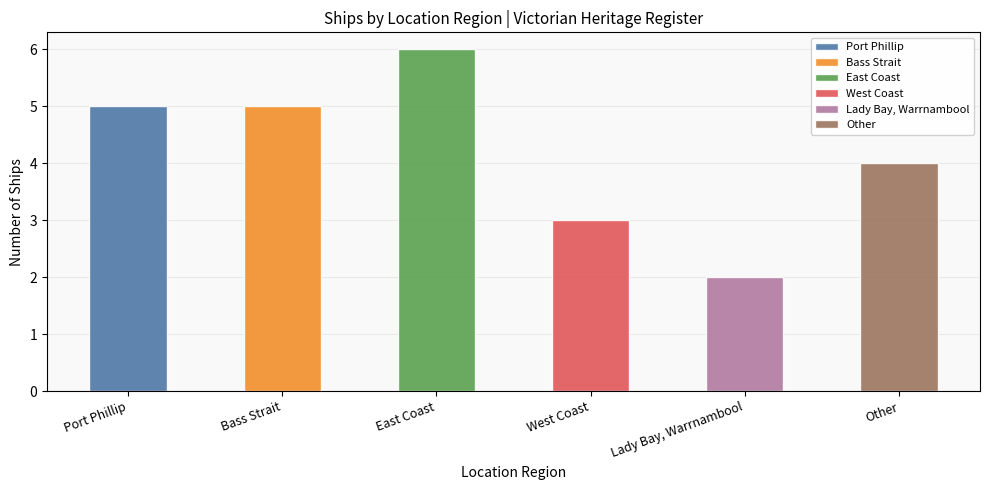

The value at East Coast is 8. True or false?

False